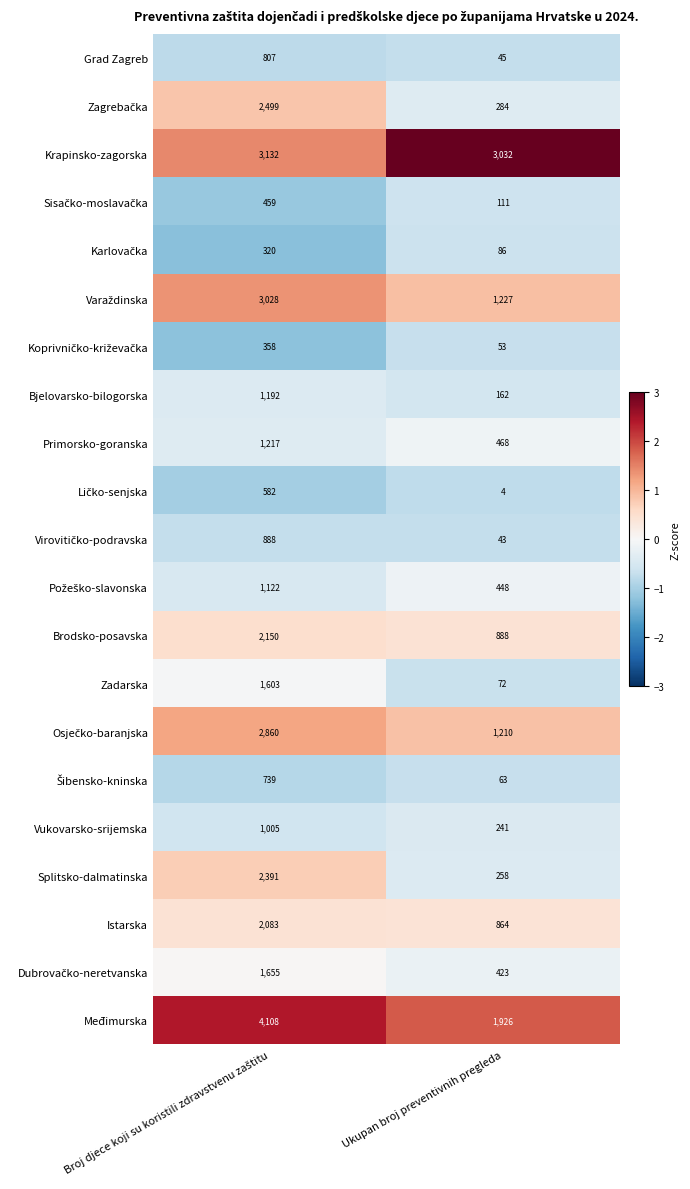

What is the total value across all series at Ukupan broj preventivnih pregleda?

11908